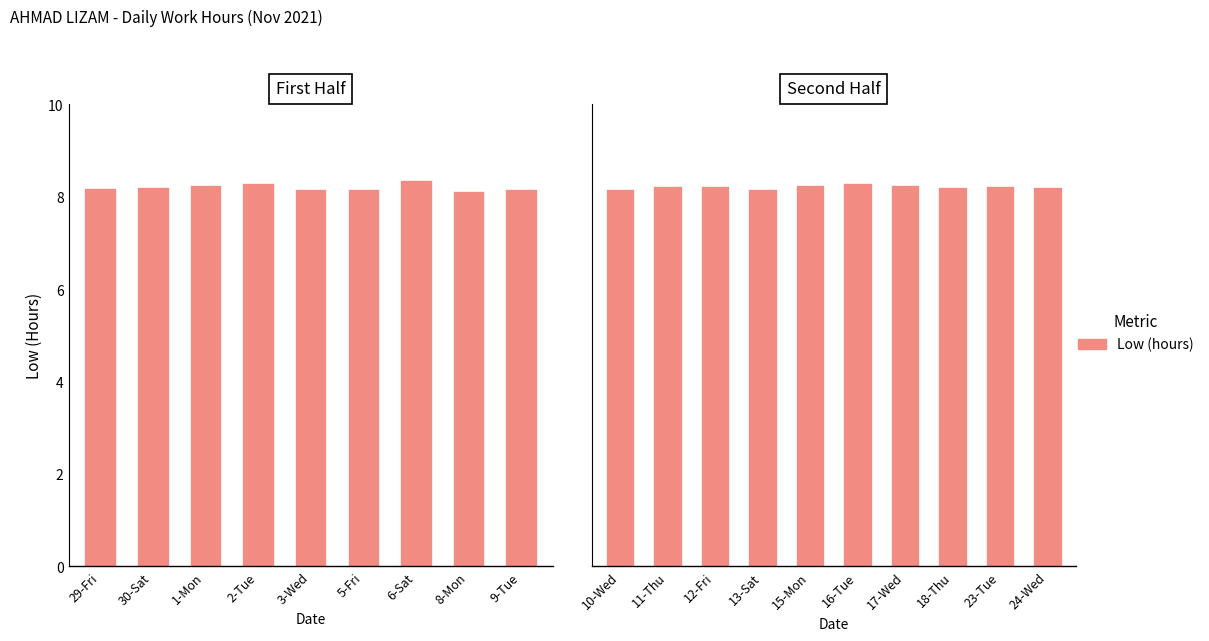

Read the value at 18-Thu.

8.2